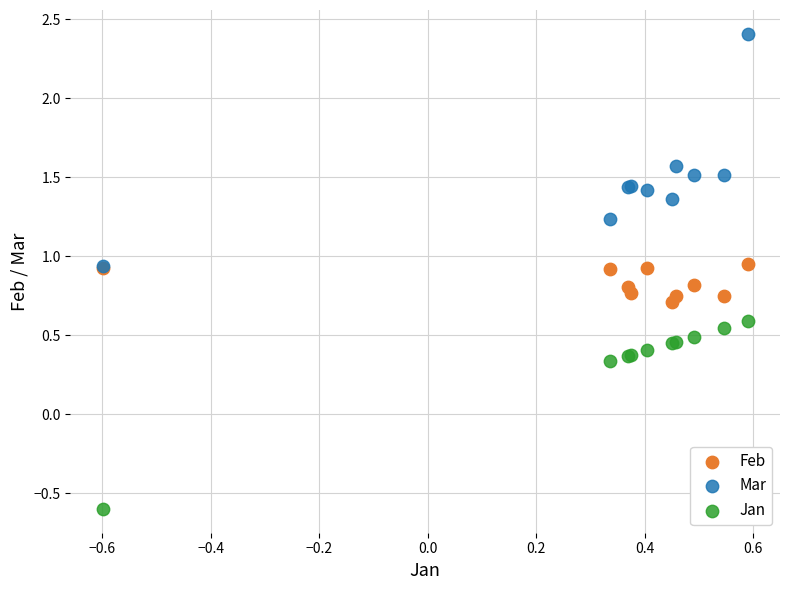

What are all the series names shown in the legend?

Feb, Mar, Jan